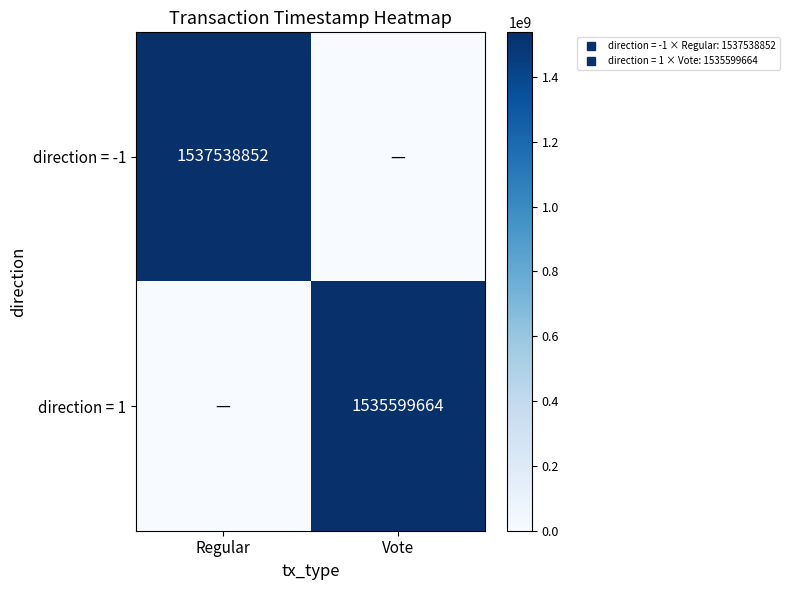

List the series in order of their overall mean, lowest first.

direction = 1, direction = -1